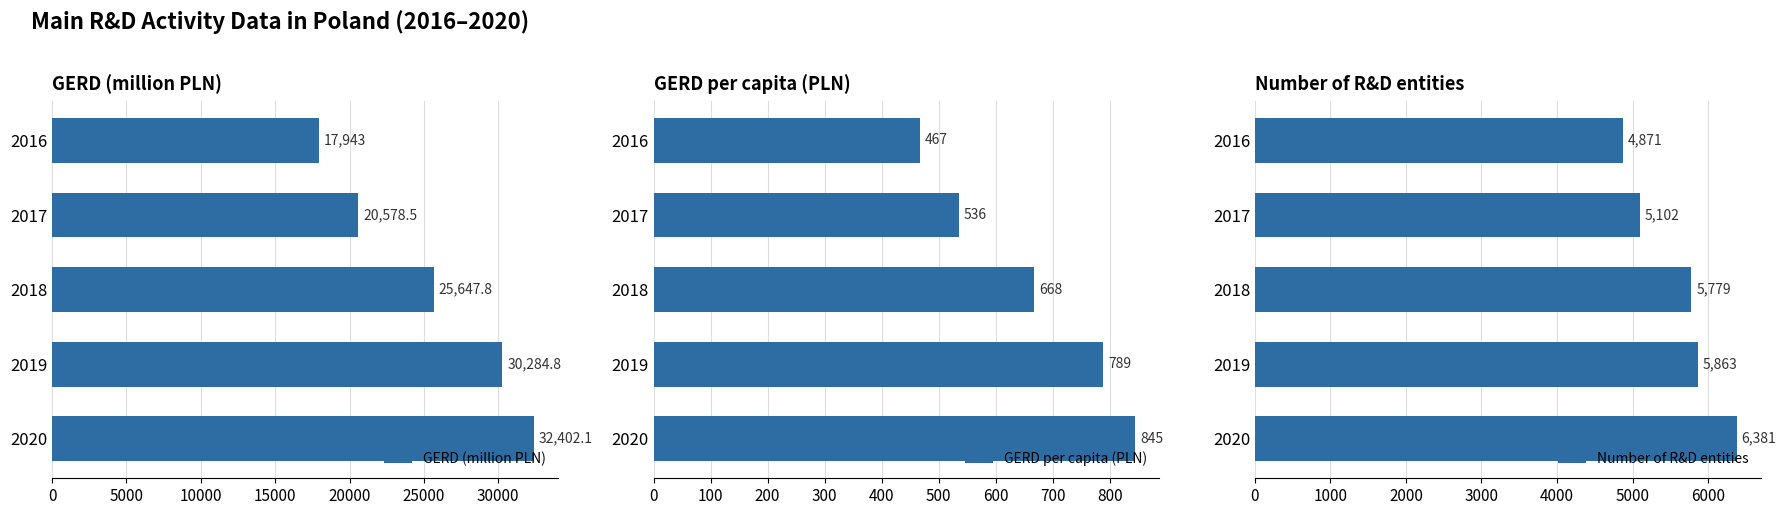

What is the value of the Number of R&D entities bar at the 2nd from the left?

5102.0